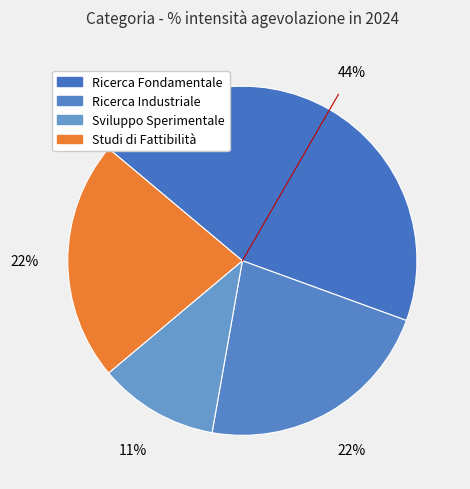

To the nearest percent, what is the combined percentage of Ricerca Fondamentale and Ricerca Industriale?

67%